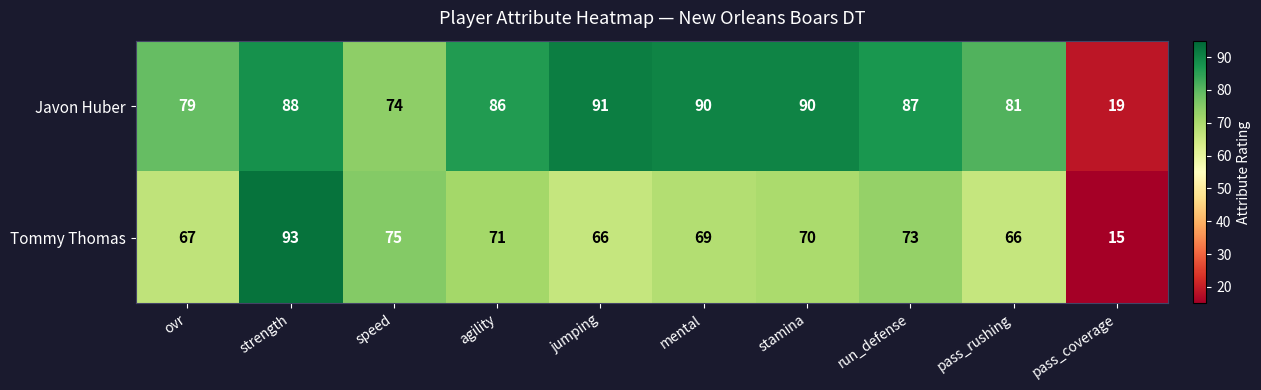

Where does the Javon Huber series first go above 87?

strength